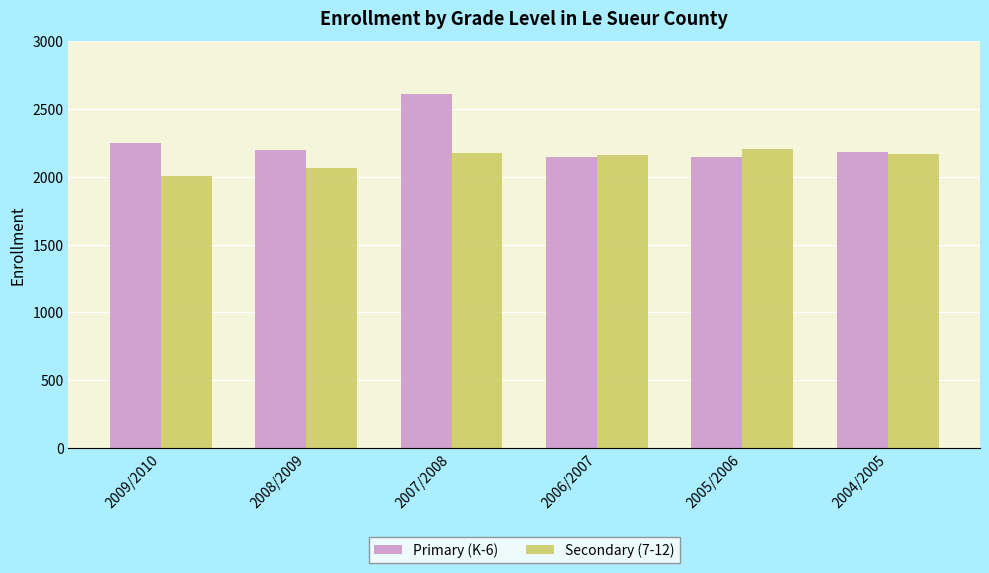

How many bars are there in total?

12